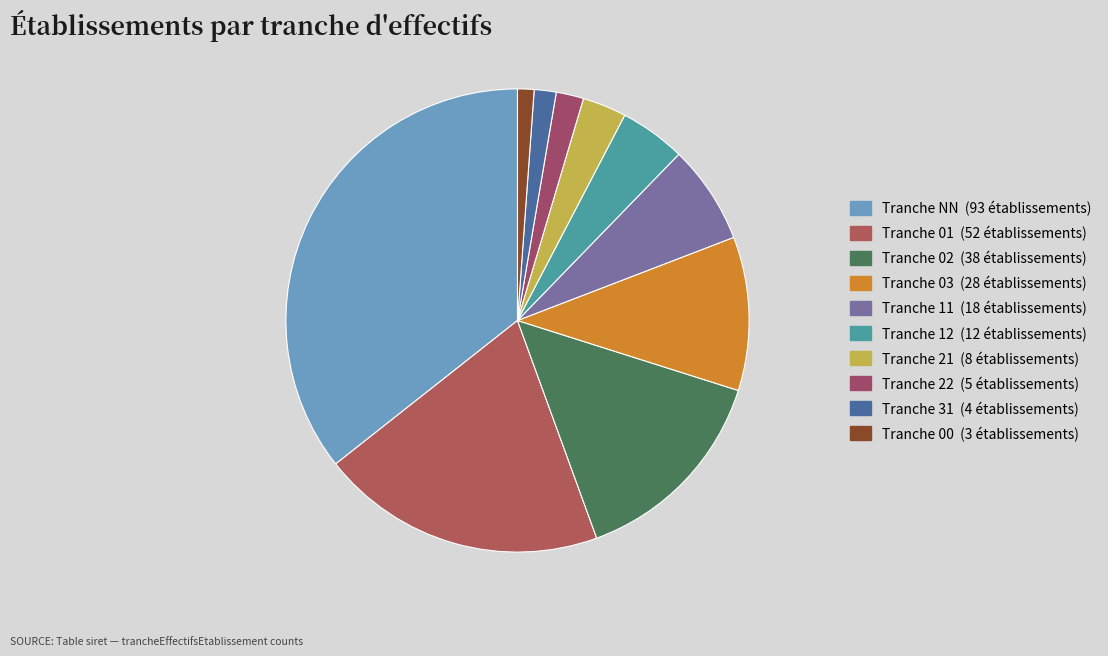

To the nearest percent, what is the average slice percentage?

10%